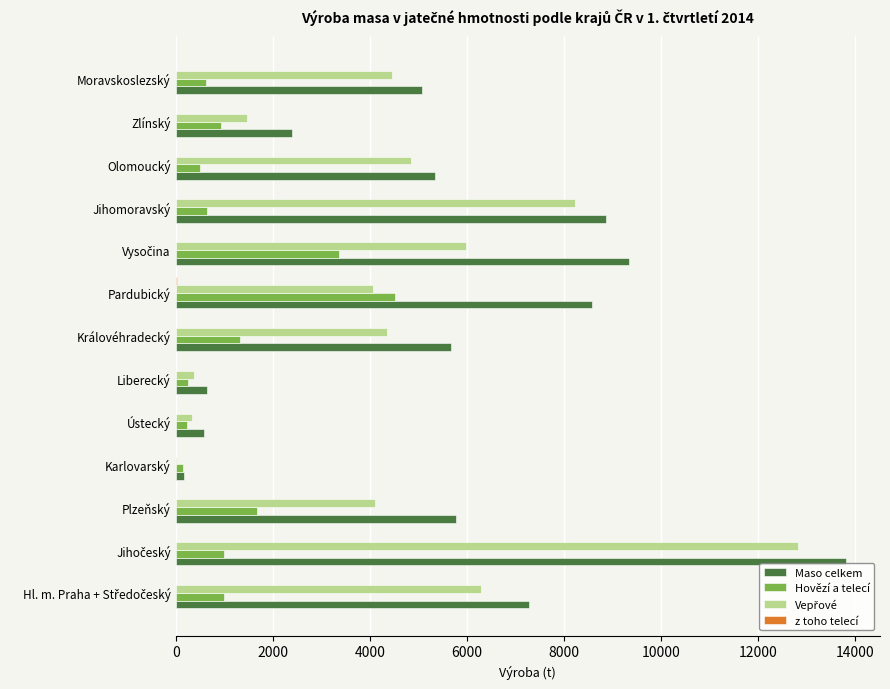

Is the value of Maso celkem at Zlínský greater than the value of Hovězí a telecí at Olomoucký?

Yes